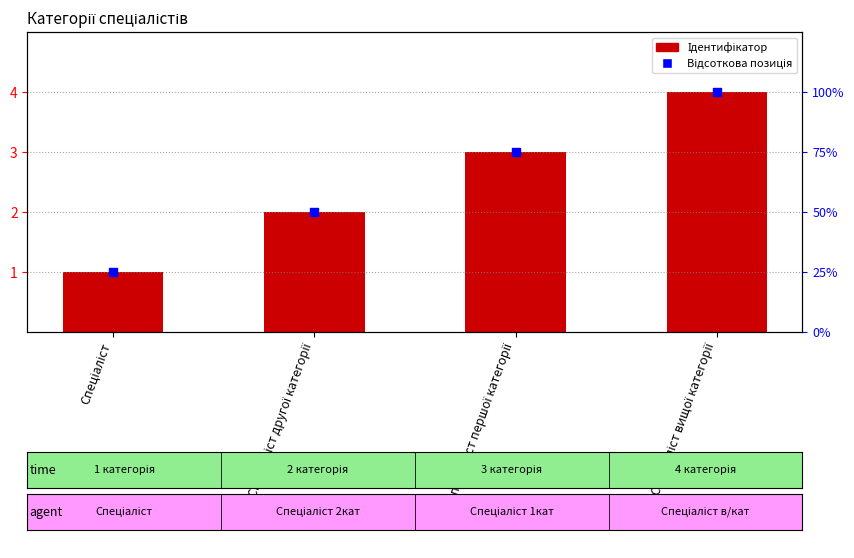

Which series contains the lowest Y value?

Ідентифікатор